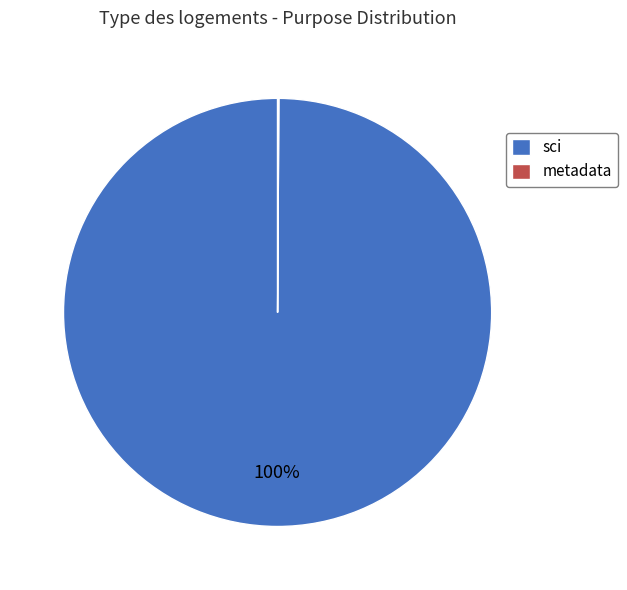

Which category has the biggest portion of the pie?

sci